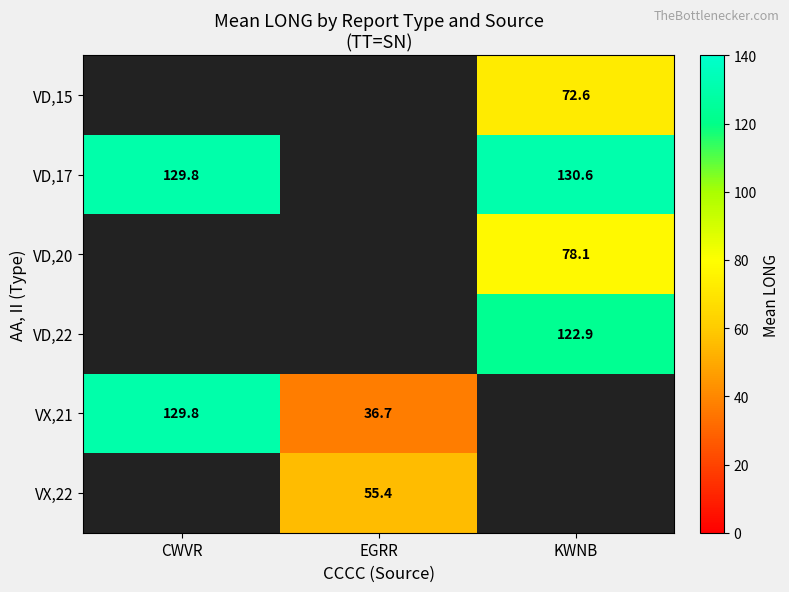

Which series has the widest spread of values?

VX,21